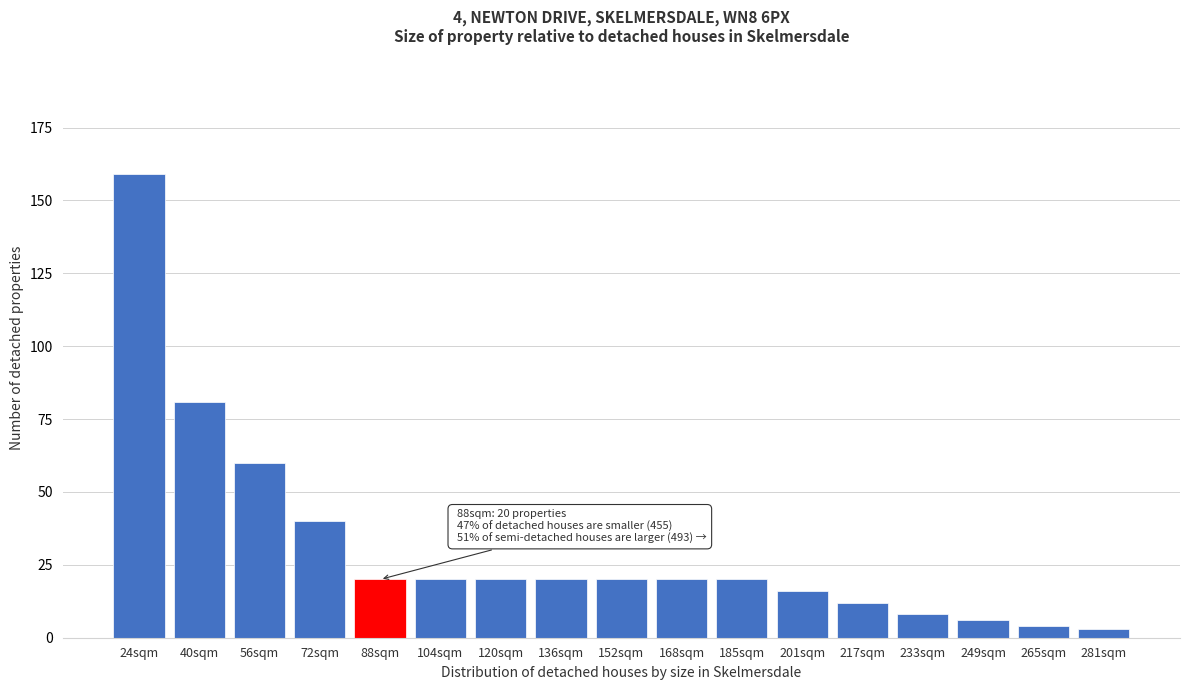

Reading left to right, transcribe all the data shown in this chart.

159	81	60	40	20	20	20	20	20	20	20	16	12	8	6	4	3